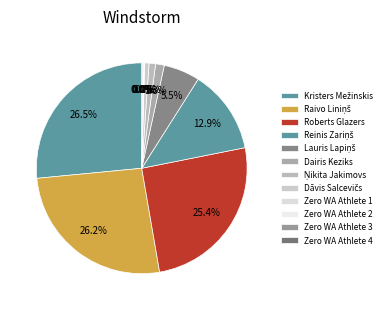

What portion of the pie excludes Jānis Kusiņš?

100.0%